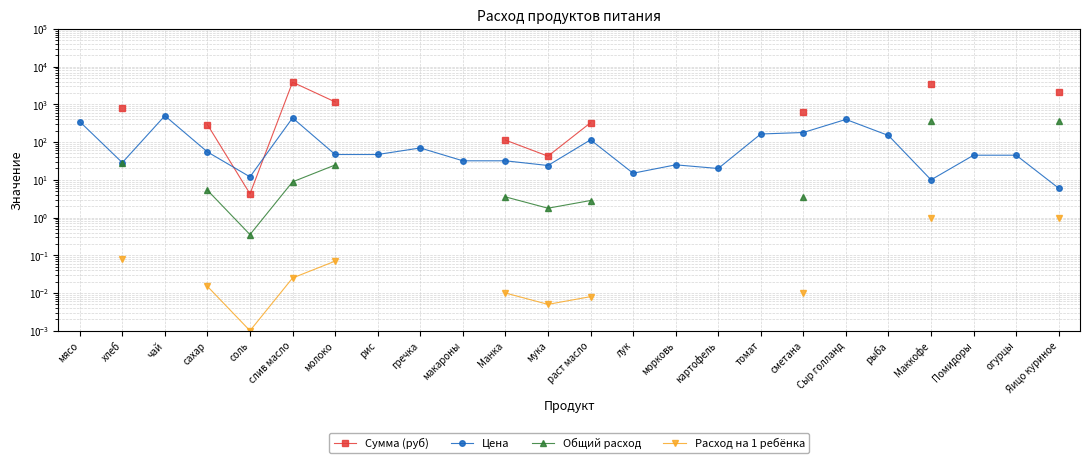

Where is the first local minimum for Расход на 1 ребёнка?

соль